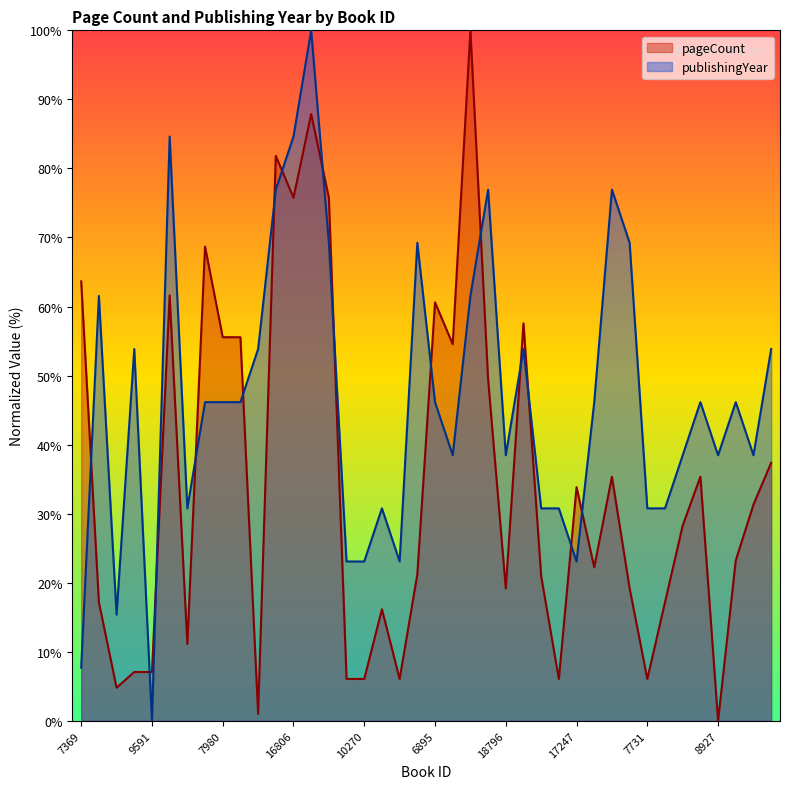

At which label does publishingYear reach its peak?

20015